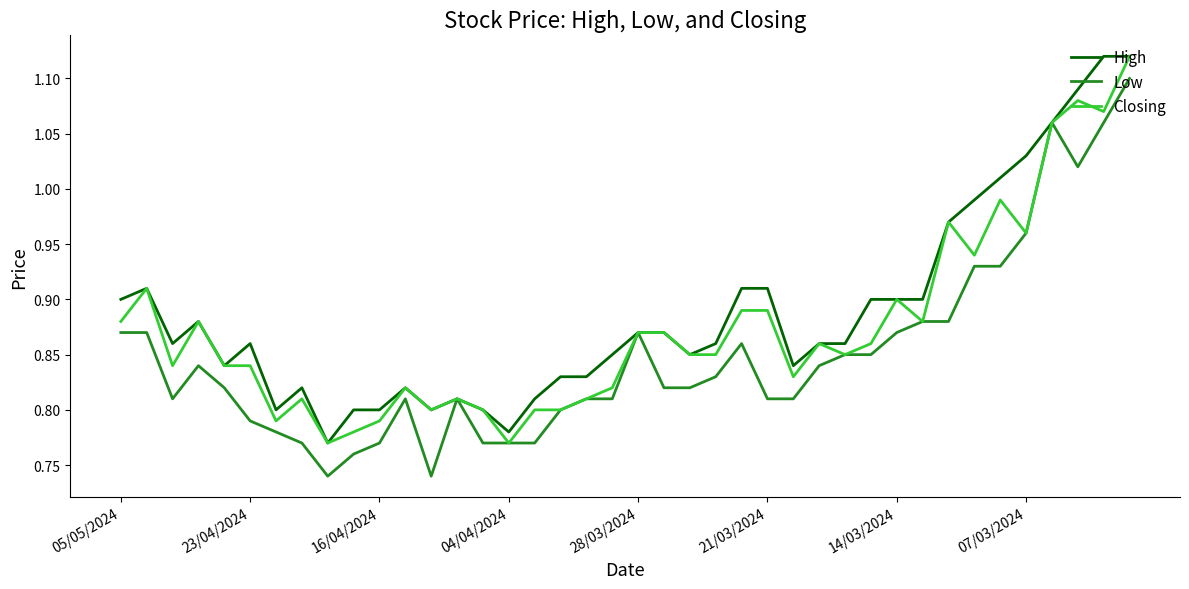

Rank the series by their average value, from highest to lowest.

High, Closing, Low